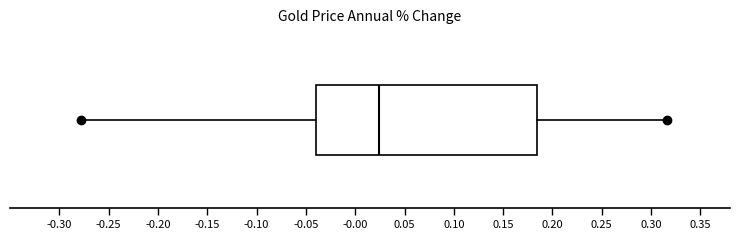

Where is the right edge of the box on the x-axis? The values are not printed on the chart, so give them approximately, as read against the axis.

0.185